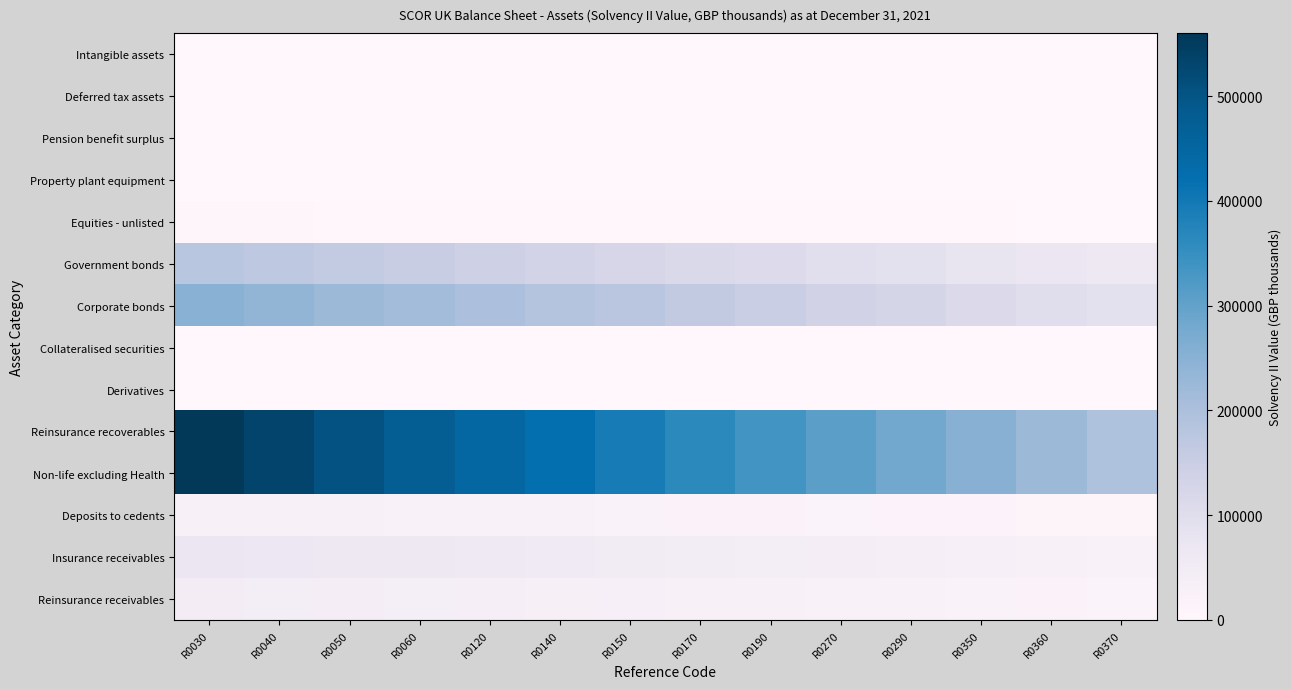

At how many categories does at least one series exceed 147281?

14